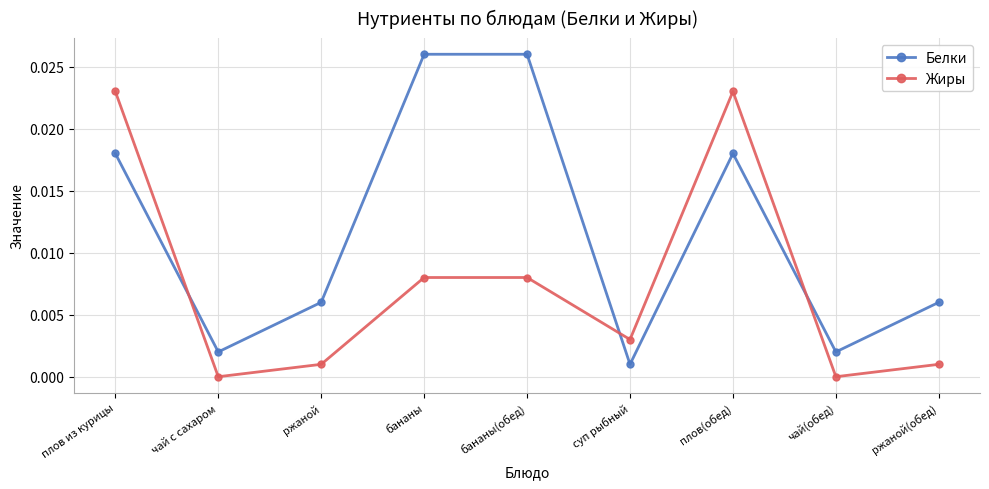

Where is the first local minimum for Жиры?

чай с сахаром